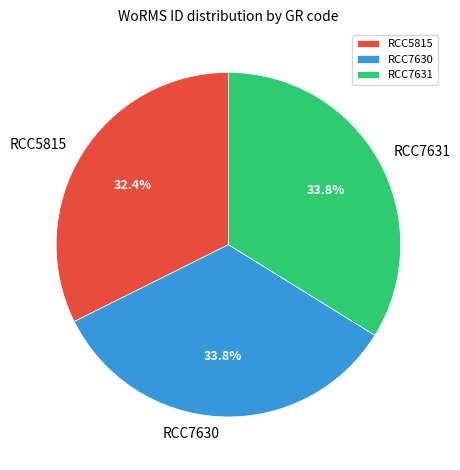

Is there a majority slice in this chart?

No